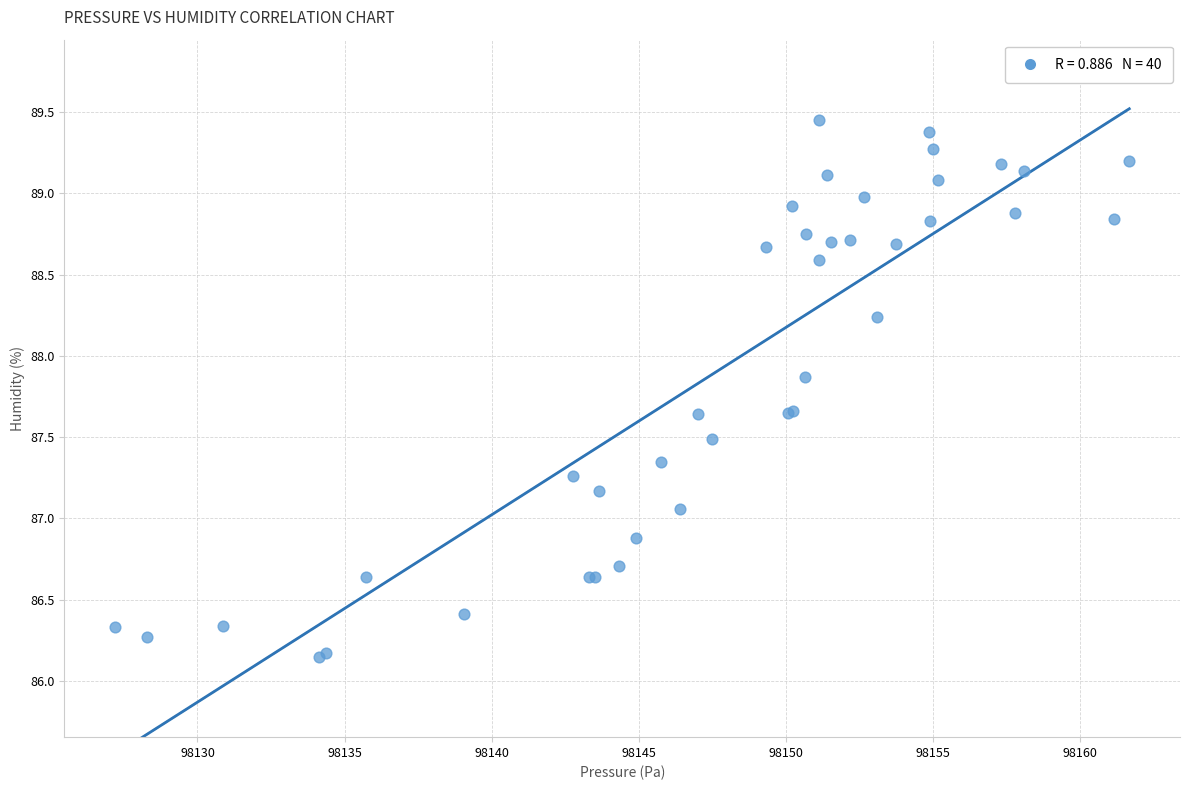

What Y value in the scatter plot is closest to 87?

87.1